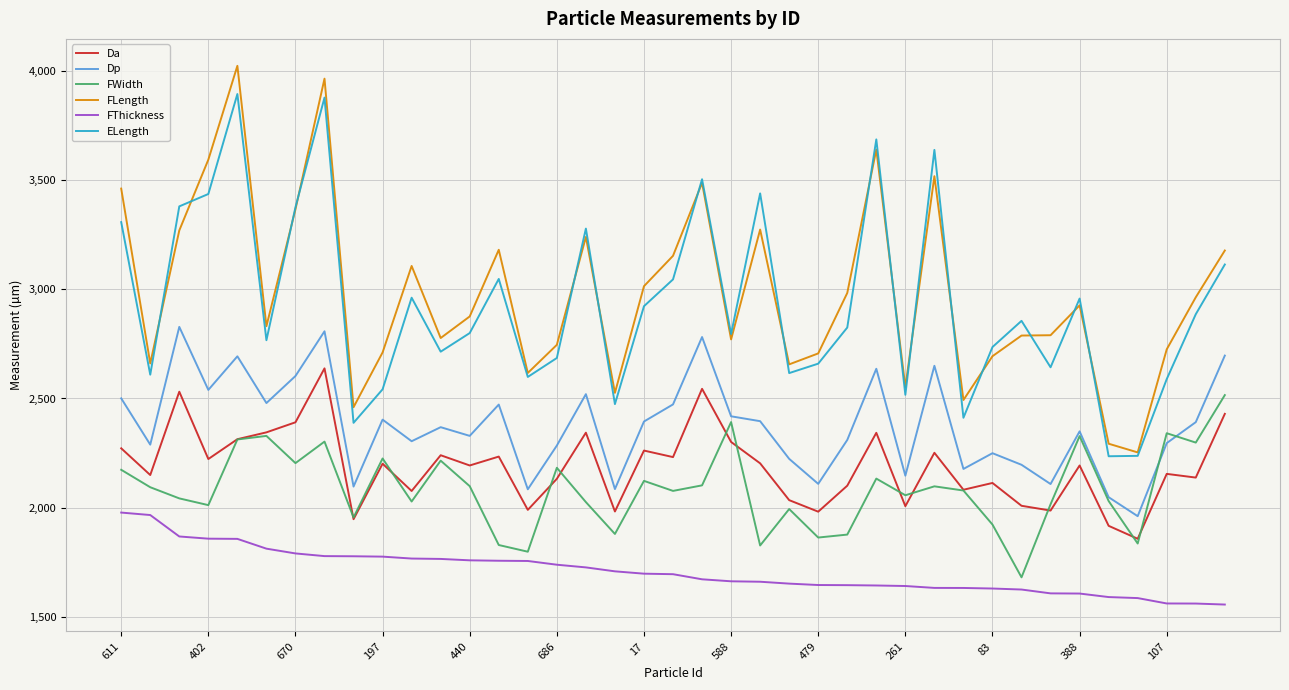

Rank the series by their maximum value, from lowest to highest.

FThickness, FWidth, Da, Dp, ELength, FLength